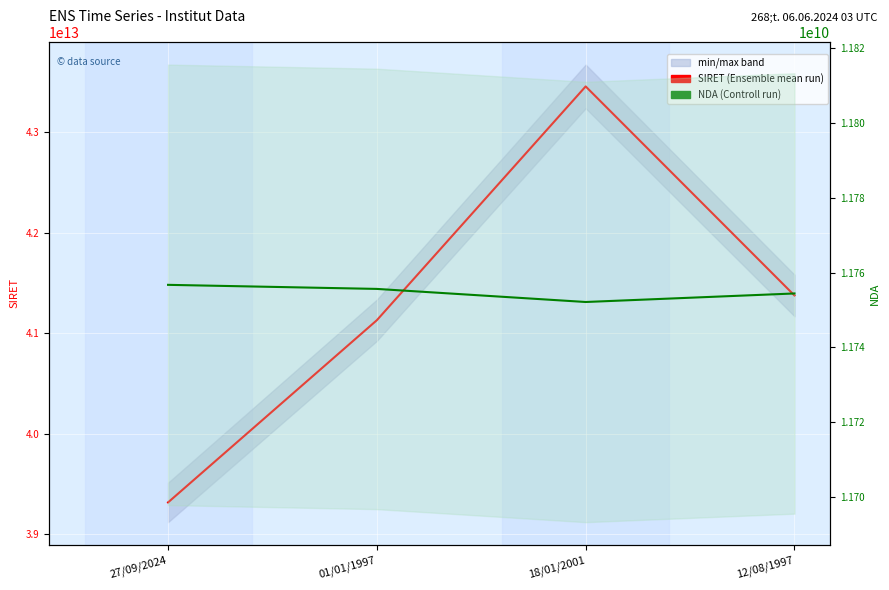

What is the difference between the NDA values at 01/01/1997 and 18/01/2001?

3491300